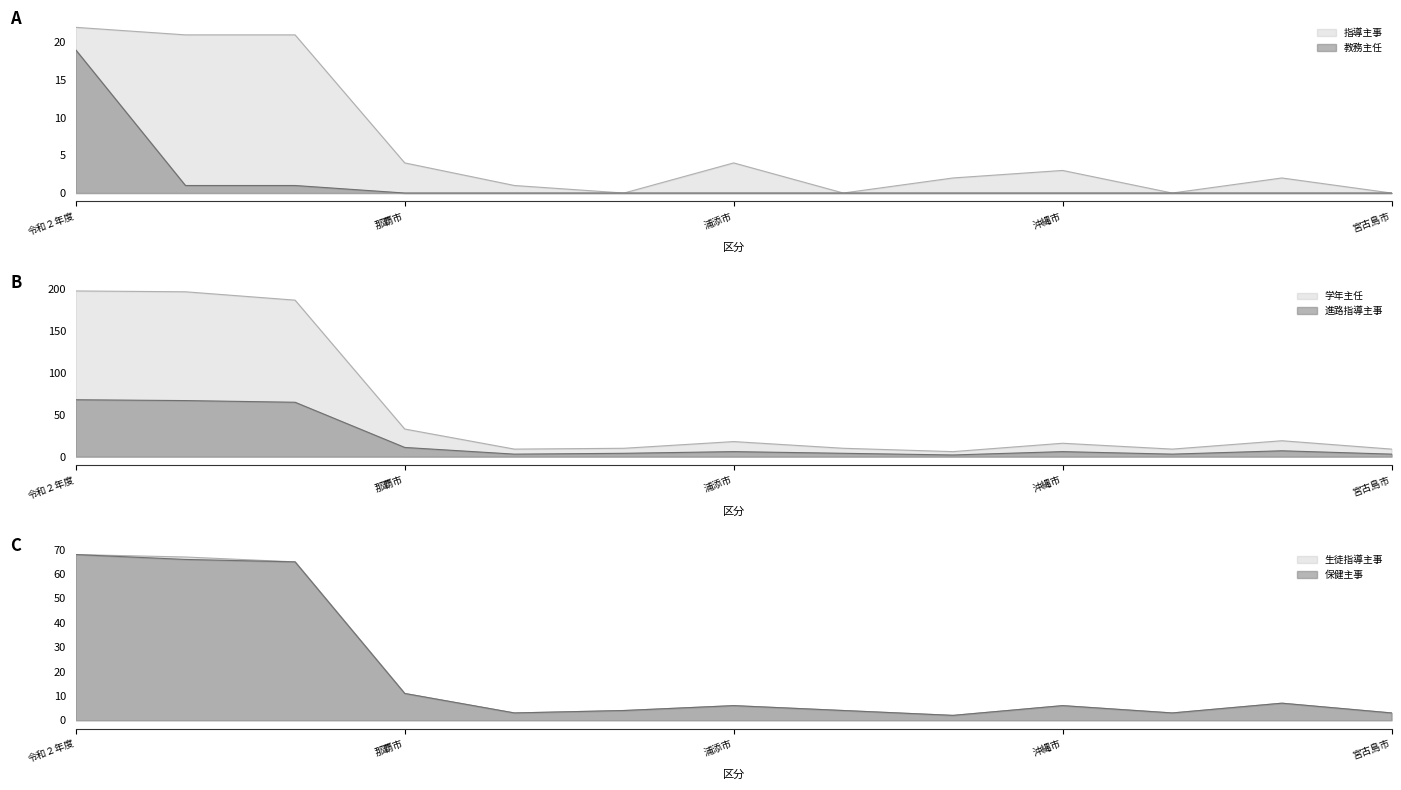

Which series changed the most between 那覇市 and 沖縄市?

学年主任